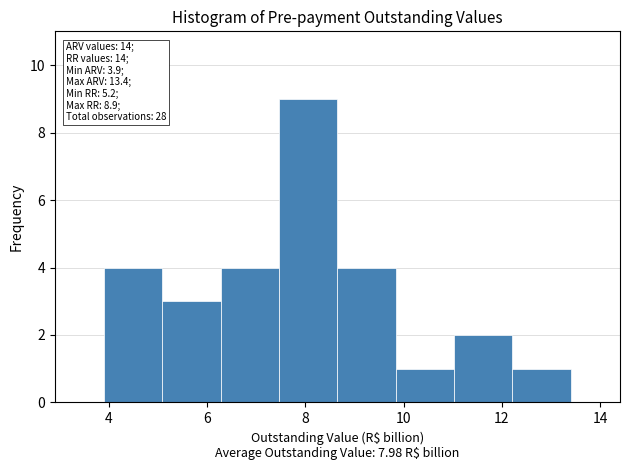

Over which range of the x-axis is the bar tallest?

7.4 to 8.6